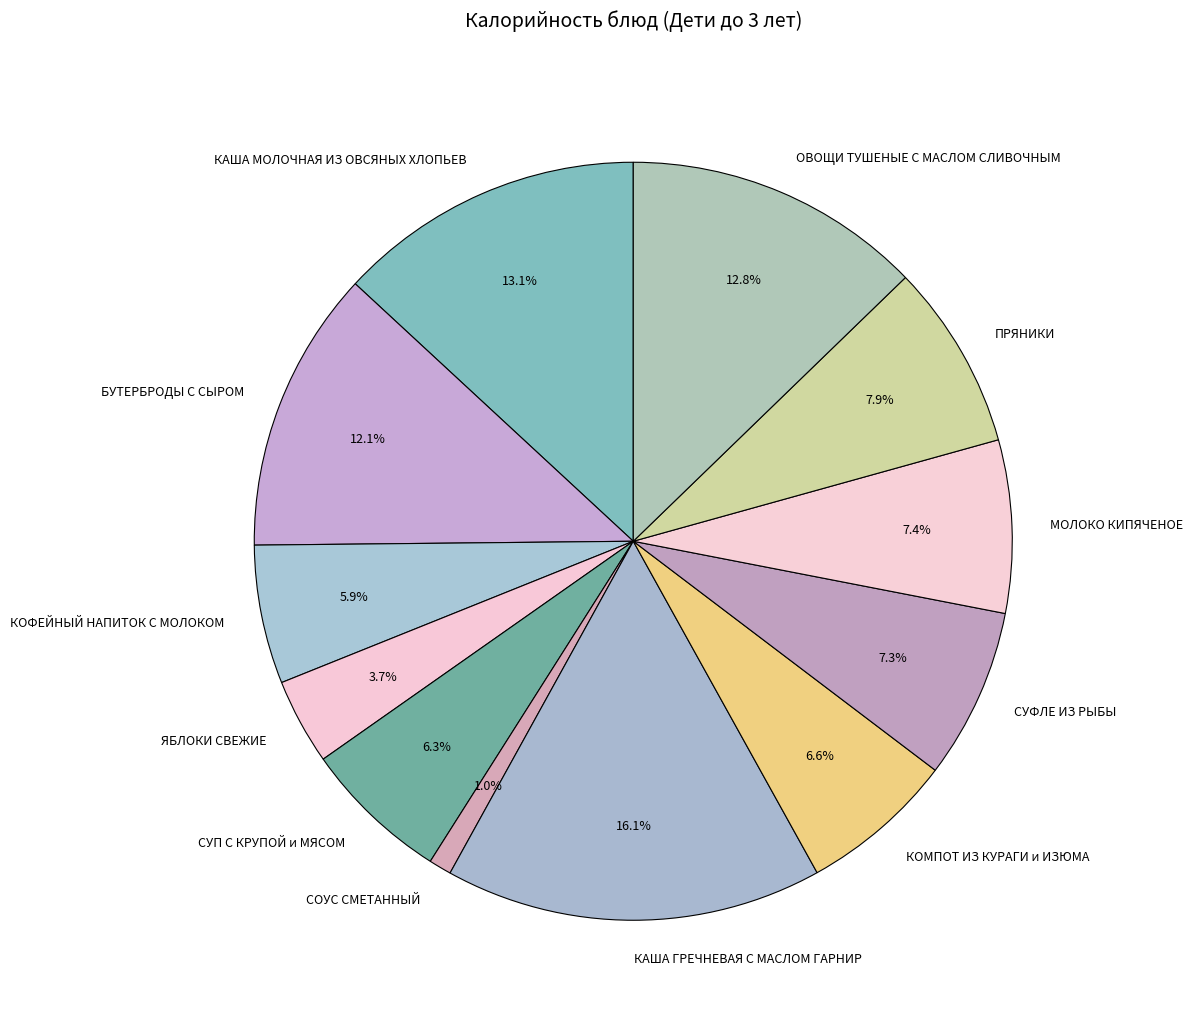

True or false: СУП С КРУПОЙ и МЯСОМ accounts for 6% of the total.

True